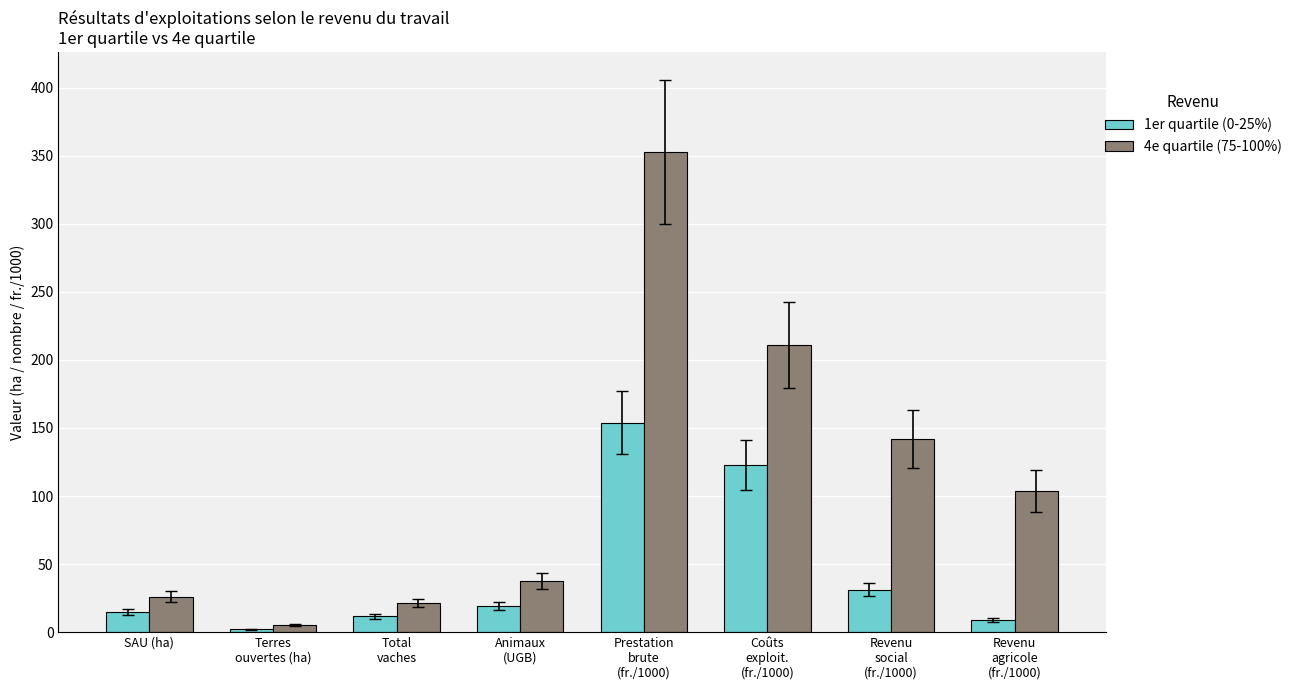

What position from the left is Revenu
social
(fr./1000)?

7